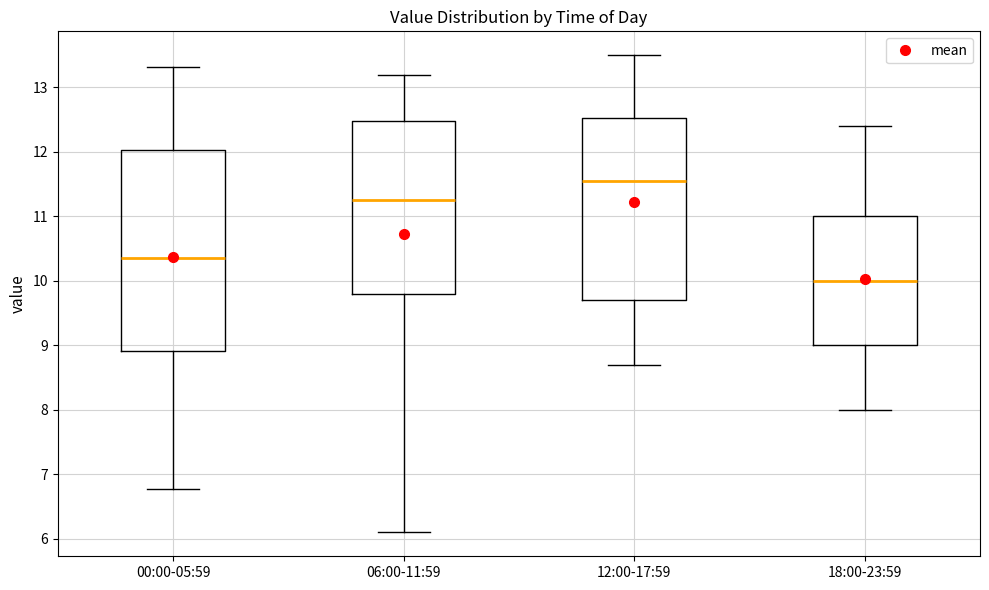

Where does the upper whisker of the box for 18:00-23:59 end on the y-axis? The values are not printed on the chart, so give them approximately, as read against the axis.

12.4